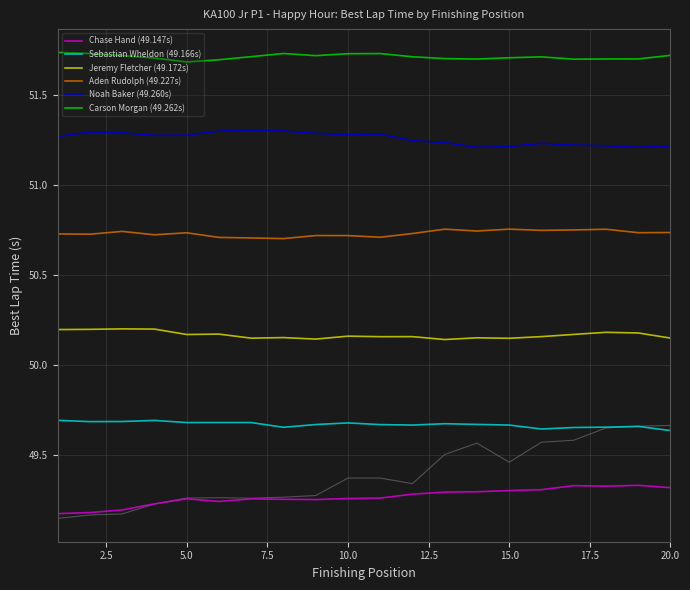

Is the value of Noah Baker (49.260s) at 15.0 greater than the value of Chase Hand (49.147s) at 14?

Yes